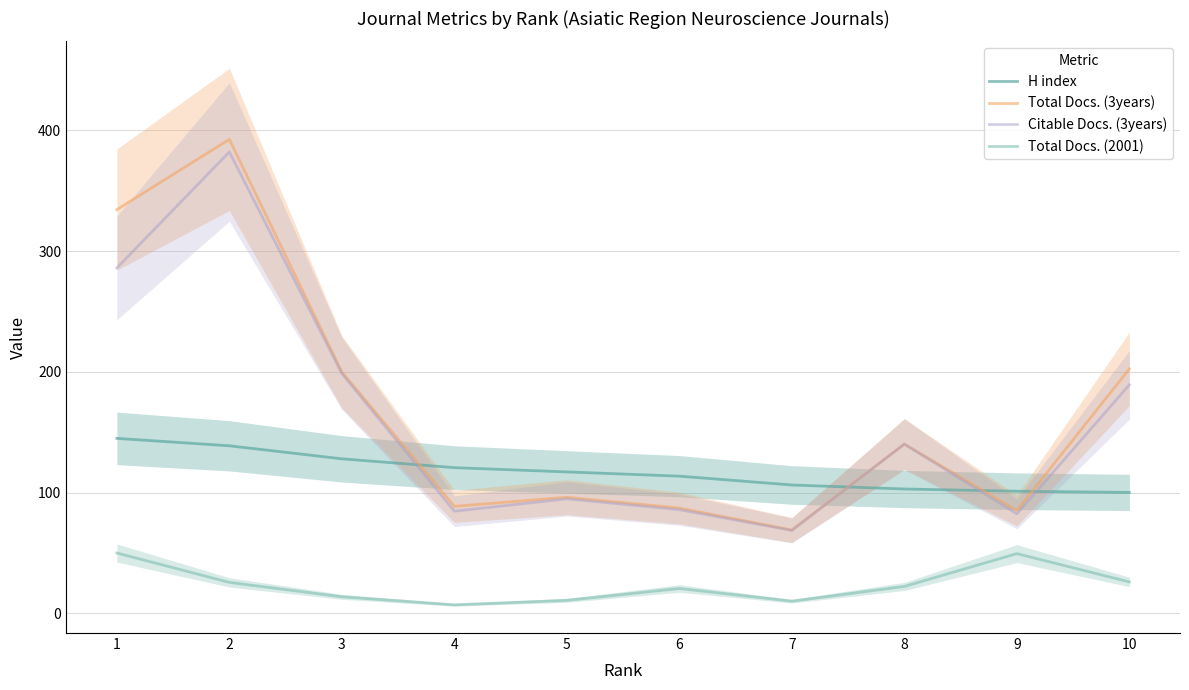

What is the value of the Citable Docs. (3years) point at the 3rd from the left?

198.7